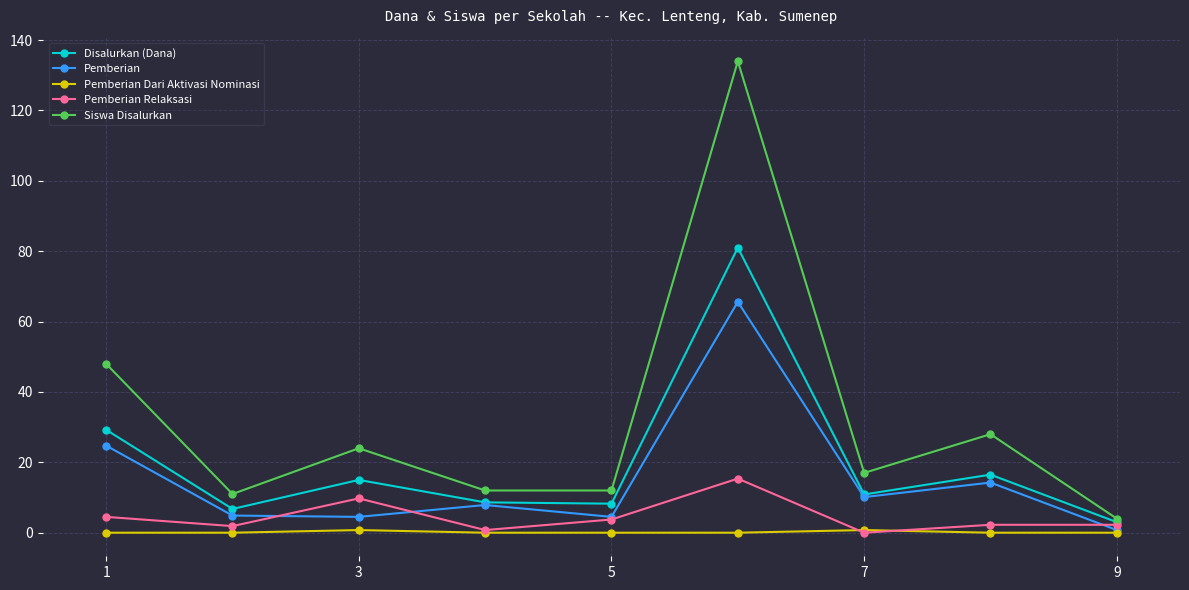

Which series ends up on top after the final intersection of Pemberian Relaksasi and Pemberian Dari Aktivasi Nominasi?

Pemberian Relaksasi